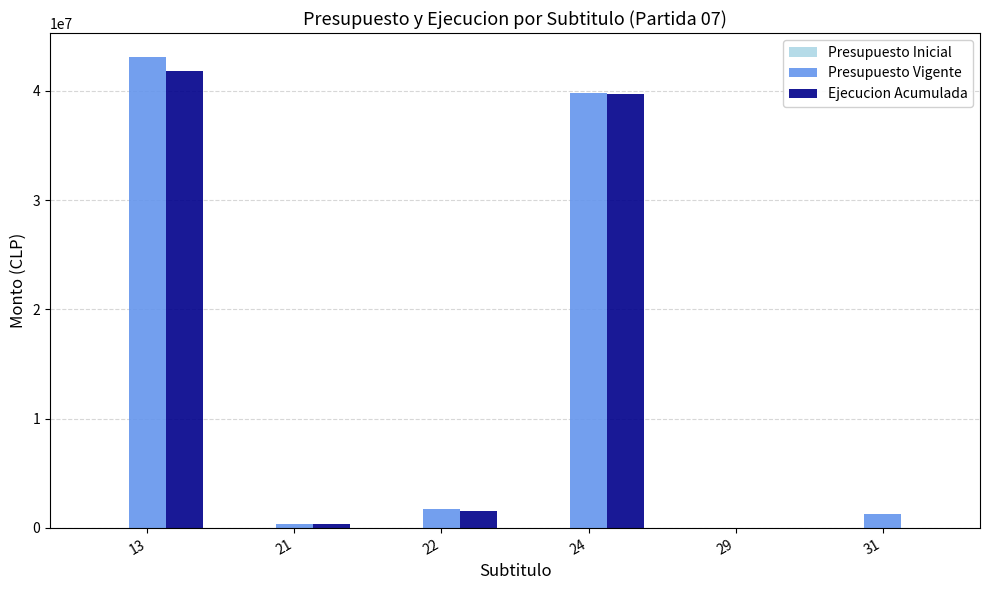

Is it true that Ejecucion Acumulada equals 41768797 at 13?

True